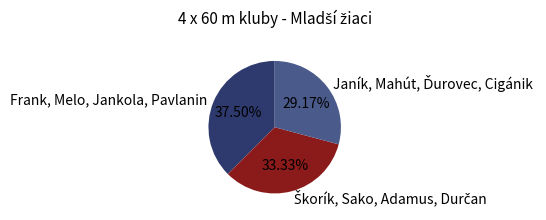

Is there a majority slice in this chart?

No